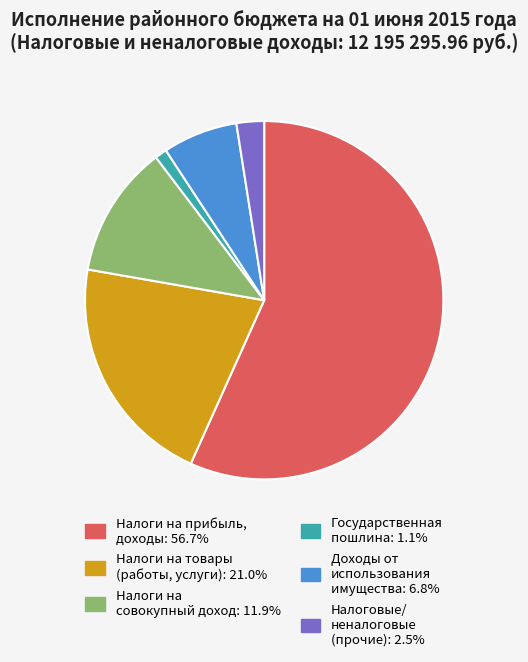

Is there a majority slice in this chart?

Yes